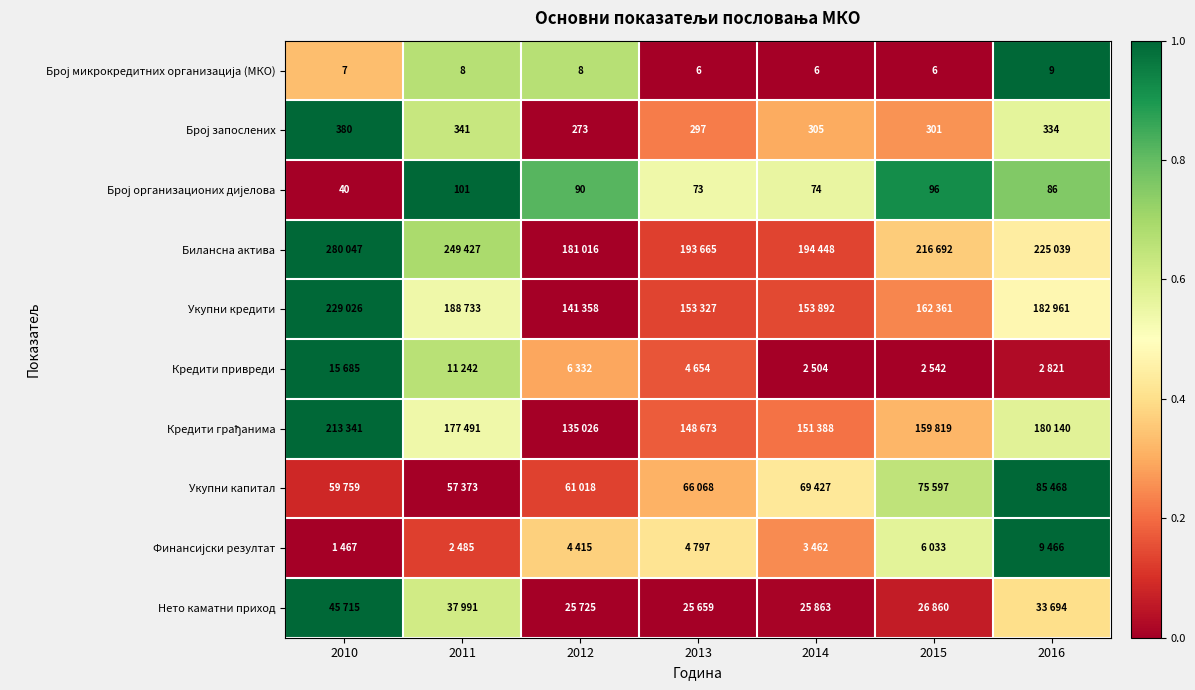

How many distinct data groups are displayed?

10